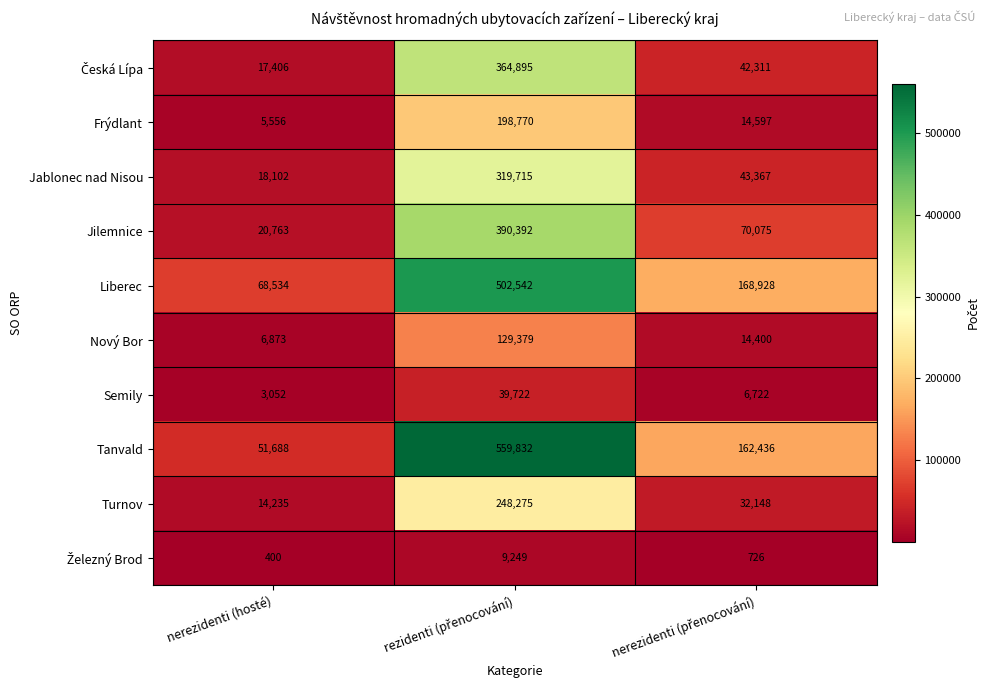

What is the maximum value for Jilemnice?

390392